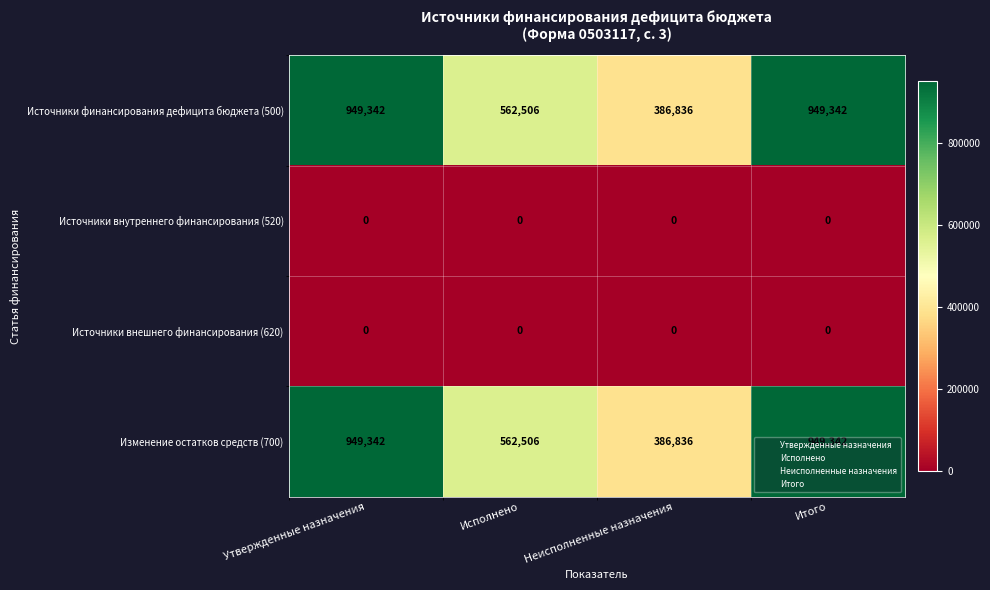

Is the value of Источники внутреннего финансирования (520) at Итого greater than the value of Источники финансирования дефицита бюджета (500) at Итого?

No